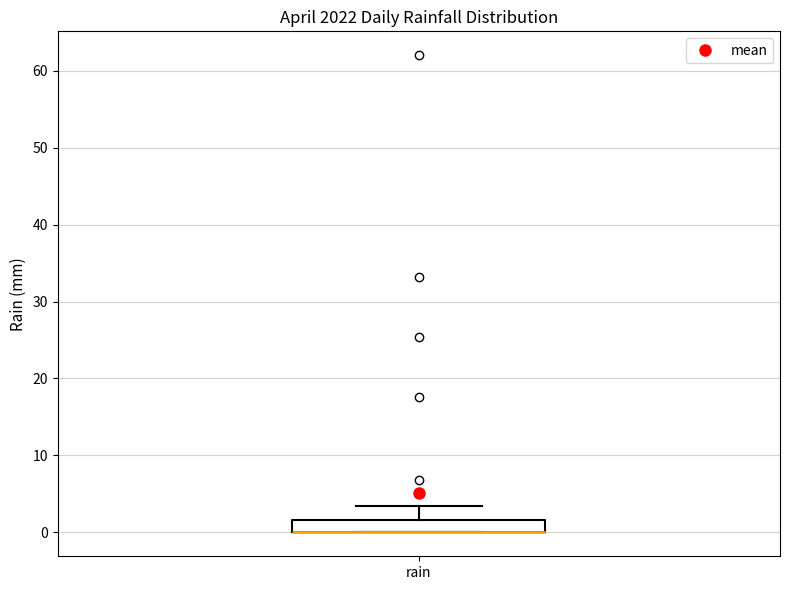

Transcribe this box plot: give where the median line is, the range the box spans, and where the two whiskers end, as read against the y-axis. The values are not printed on the chart, so give them approximately, as read against the axis.

median 0 (drawn on the box's lower edge), box 0 to 2, whiskers 0 to 3